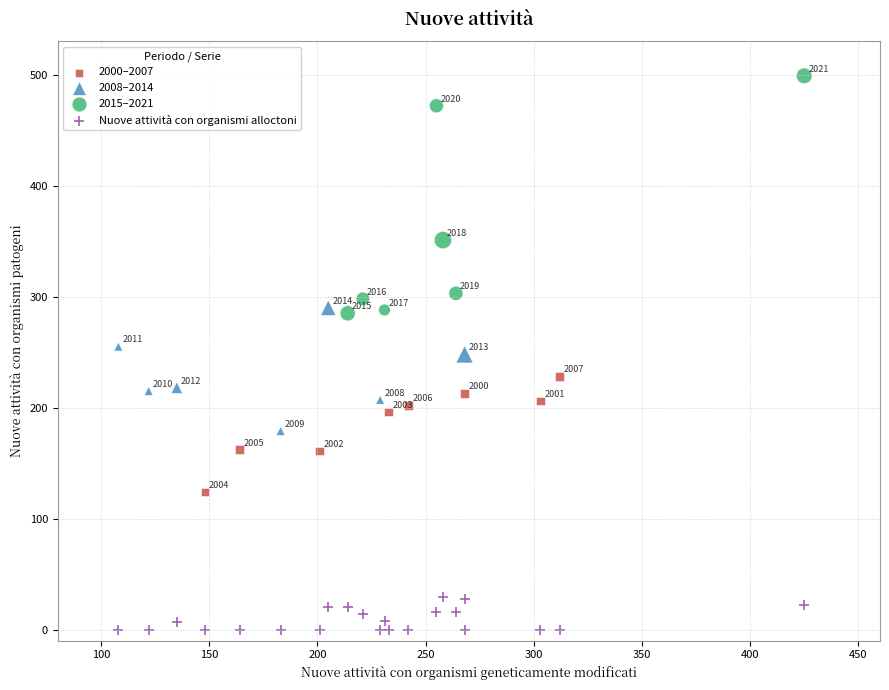

What are all the series names shown in the legend?

2000–2007, 2008–2014, 2015–2021, Nuove attività con organismi alloctoni